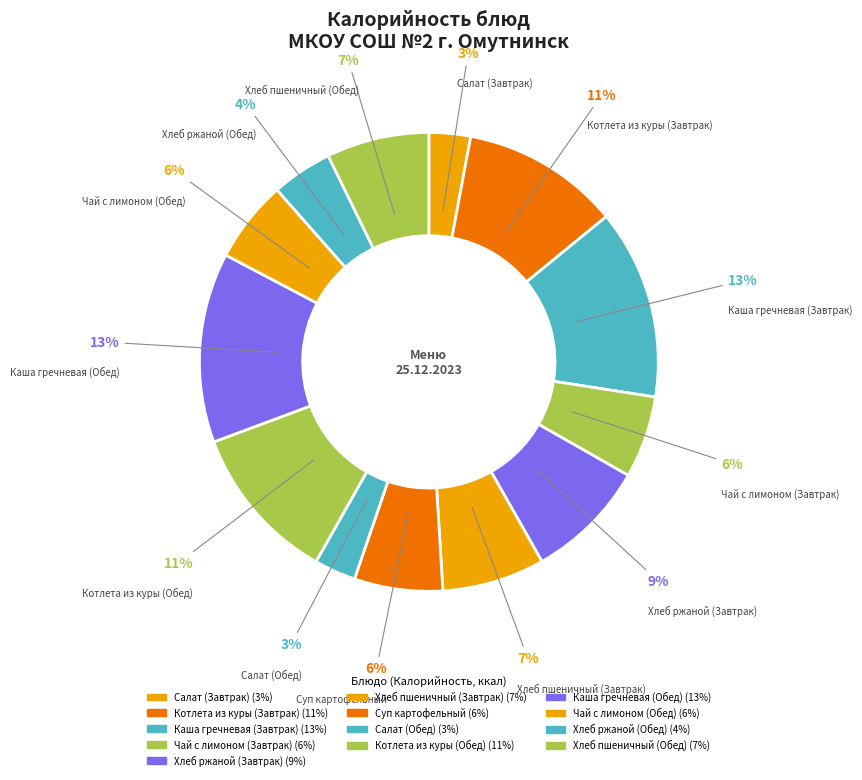

What is the ratio of the value at Хлеб ржаной (Обед) to the value at Каша гречневая (Завтрак)?

0.3